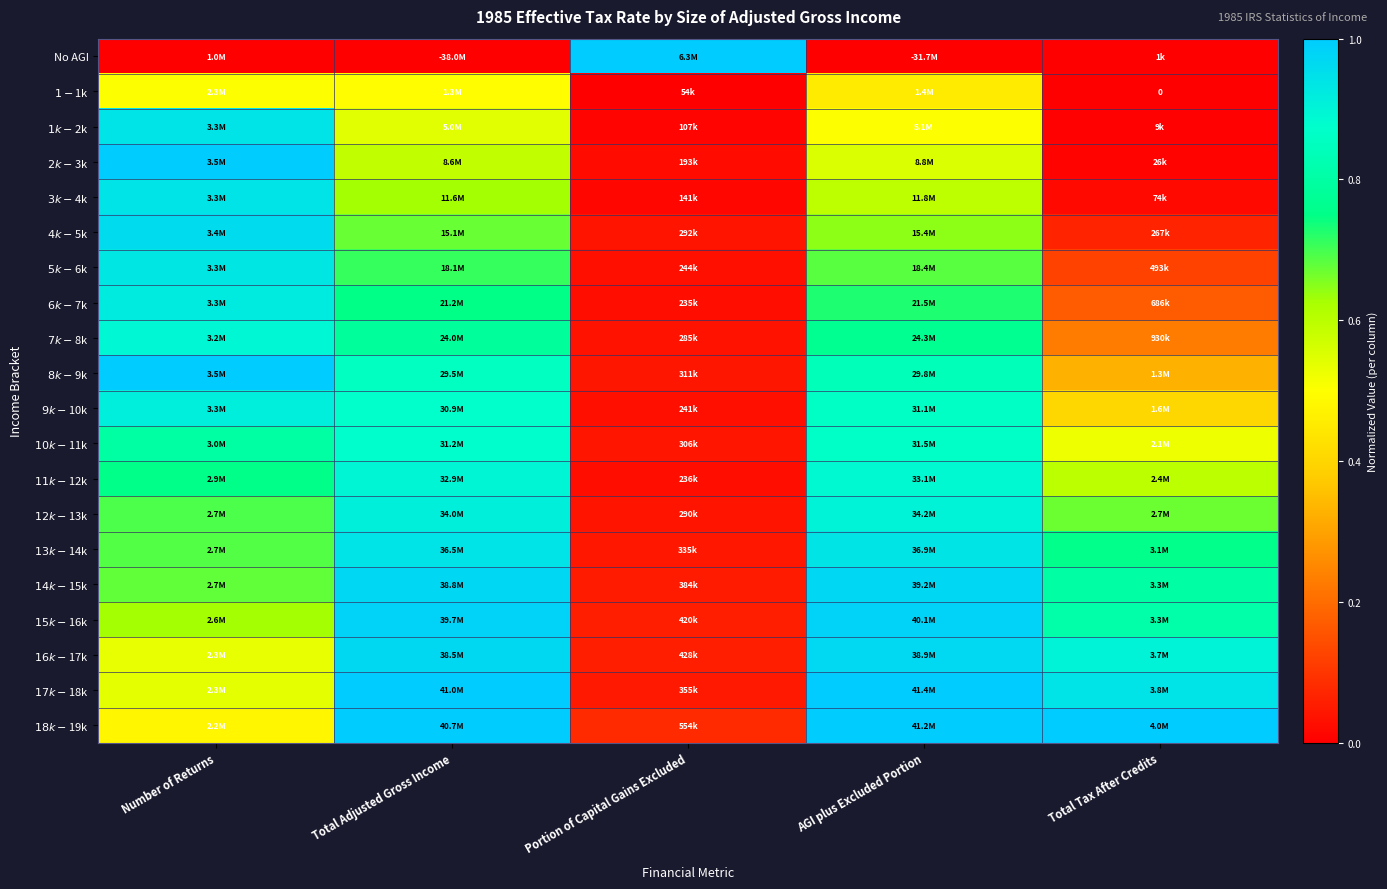

How many categories are shown in the chart?

5